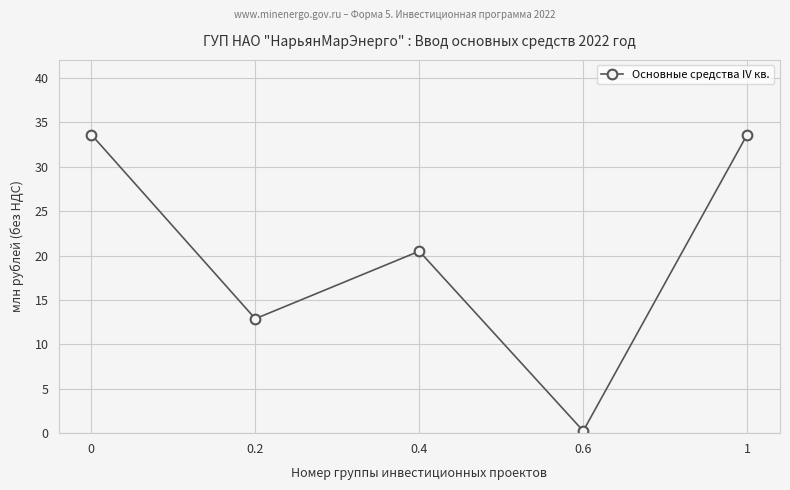

What is the sum of all values?

100.9